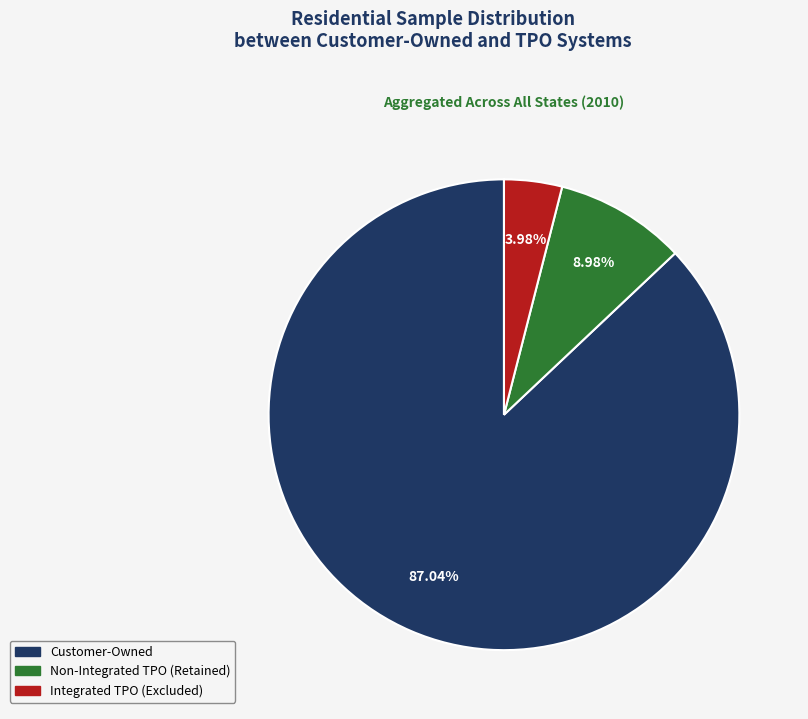

Does any single category account for the majority?

Yes